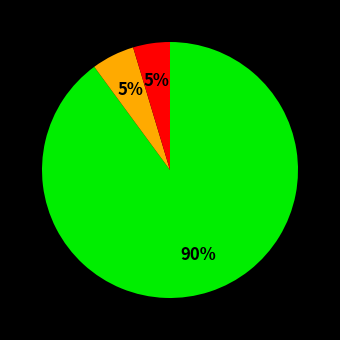

Is there any slice that represents more than half of the pie?

Yes